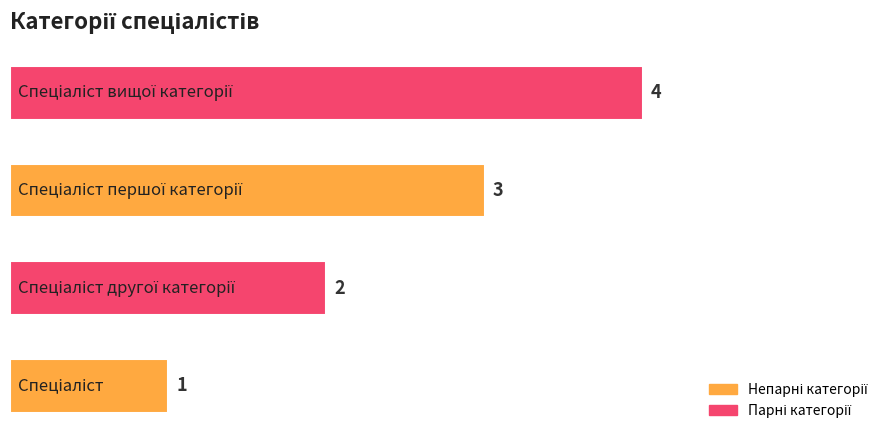

What is the difference between the maximum and minimum values?

3